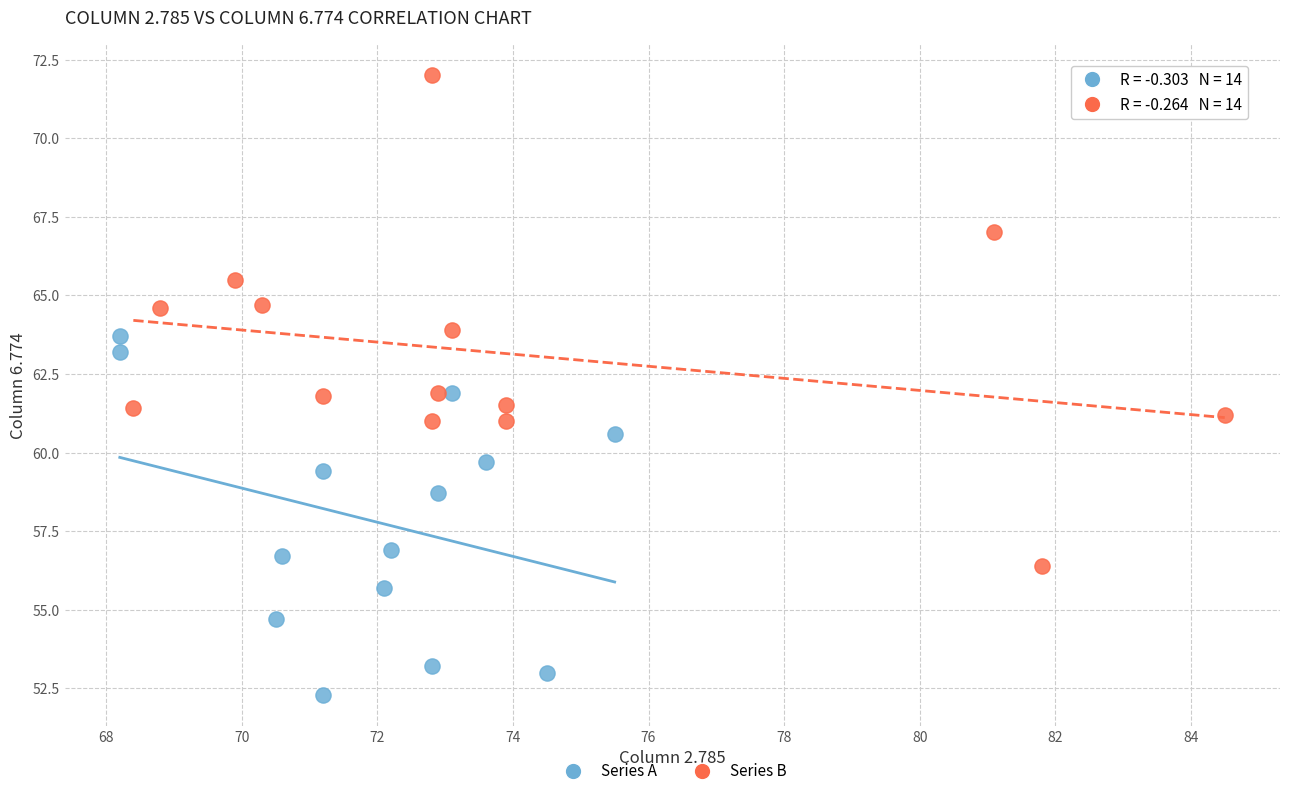

Which series has the largest Y range (max minus min)?

Series B